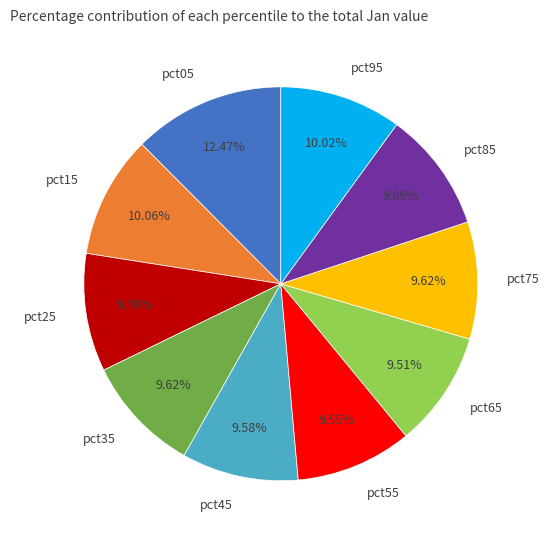

What is the total percentage of pct05 and pct35?

22.1%